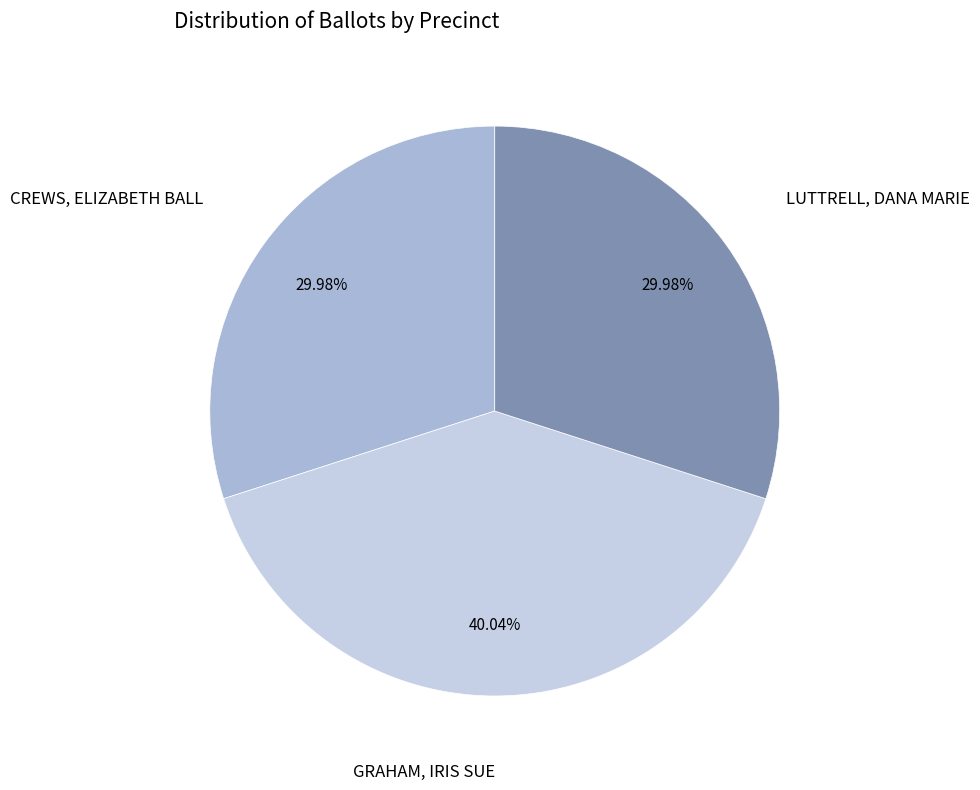

Approximately how many times larger is the value at CREWS, ELIZABETH BALL compared to GRAHAM, IRIS SUE?

0.7